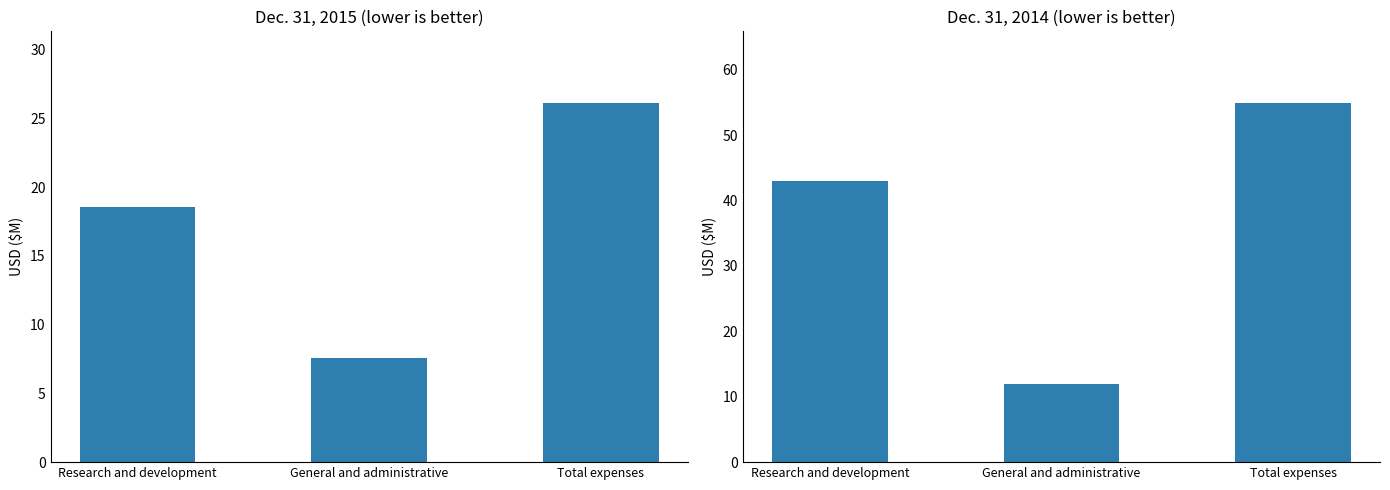

What is the label of the 1st bar from the right?

Total expenses